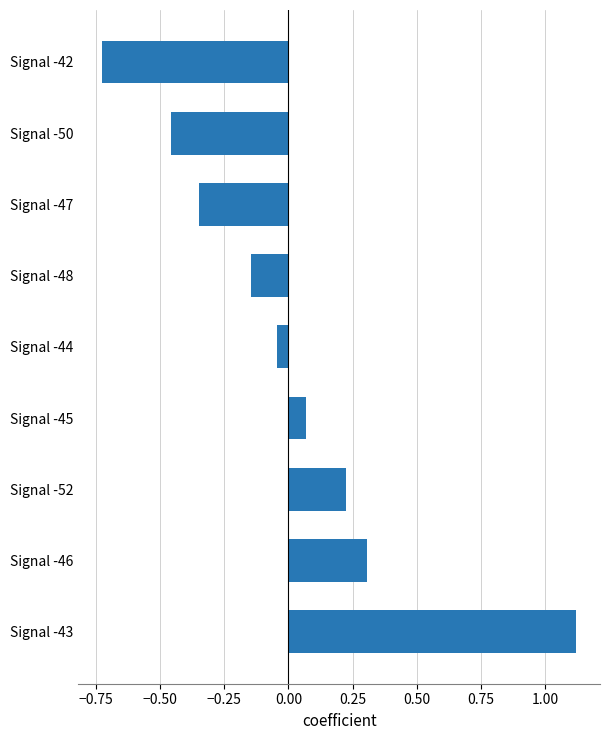

Rank the categories by value from lowest to highest.

Signal -42, Signal -50, Signal -47, Signal -48, Signal -44, Signal -45, Signal -52, Signal -46, Signal -43